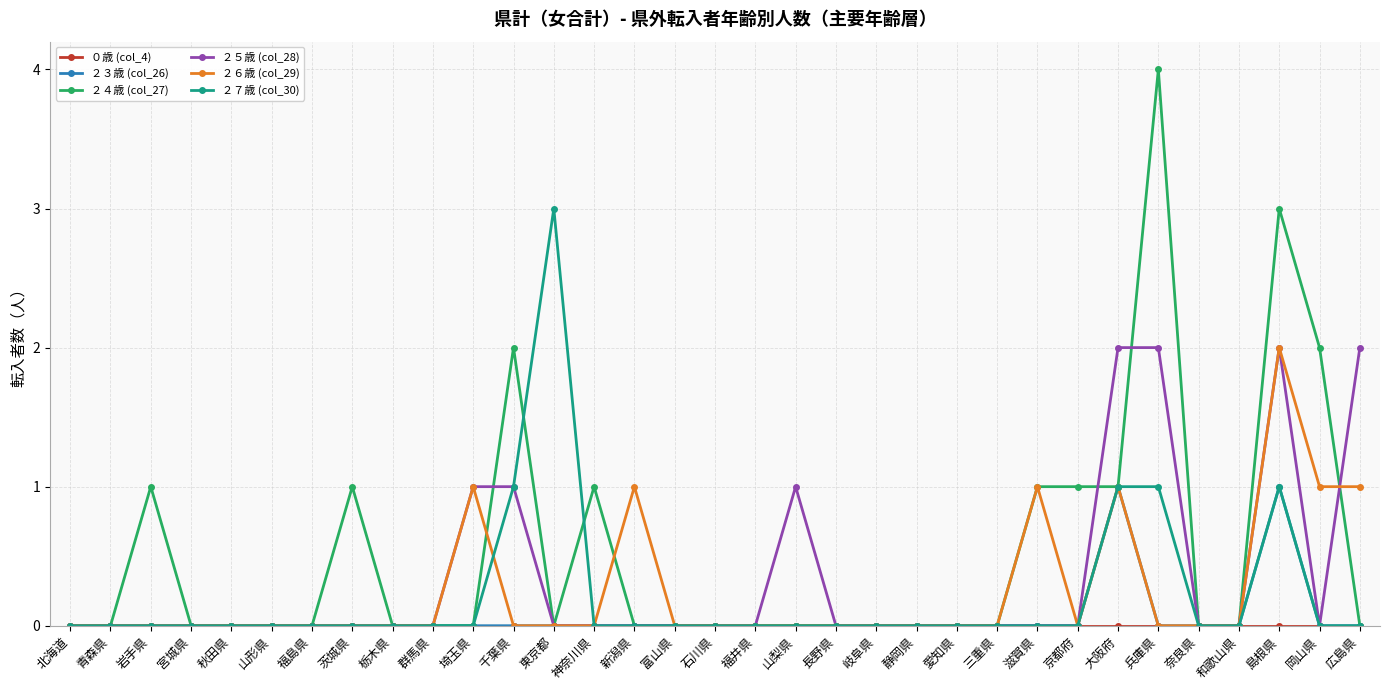

Which series has the widest spread of values?

２４歳 (col_27)